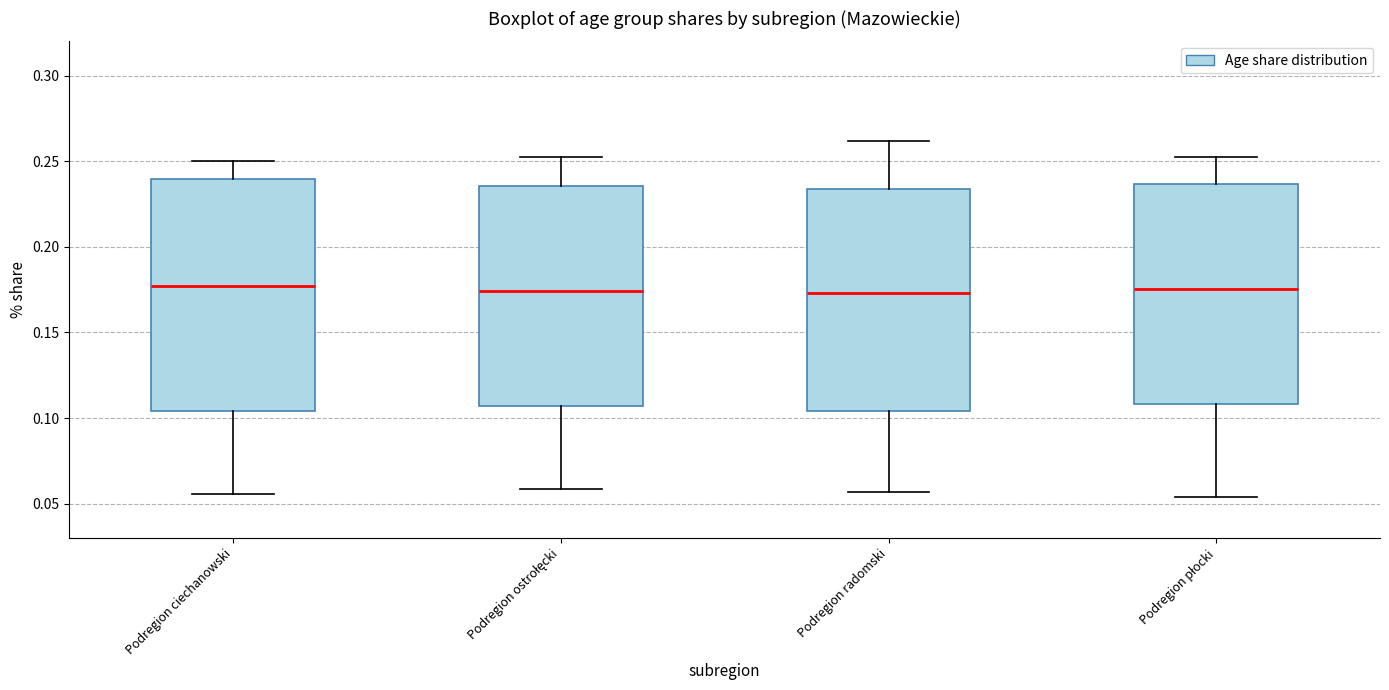

Comparing the boxes themselves (not the whiskers), which one is the tallest?

Podregion ciechanowski